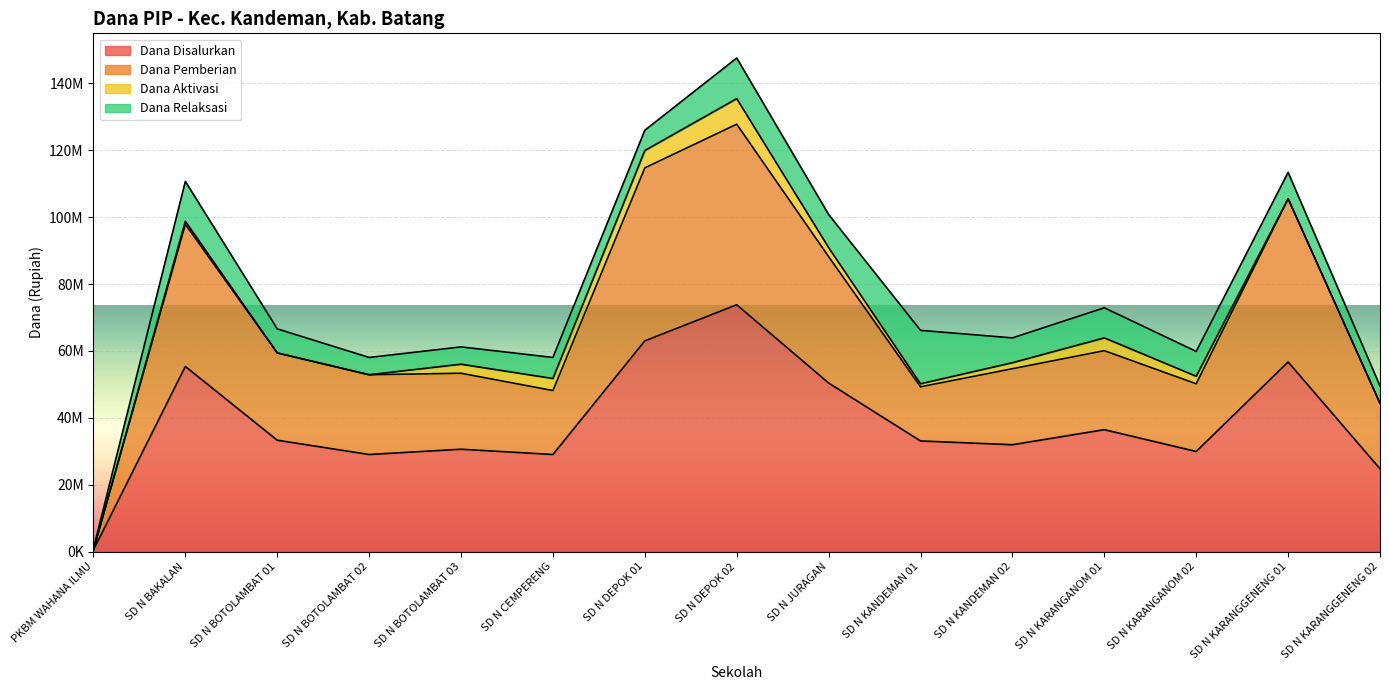

Where is the first local minimum for Dana Disalurkan?

SD N BOTOLAMBAT 02